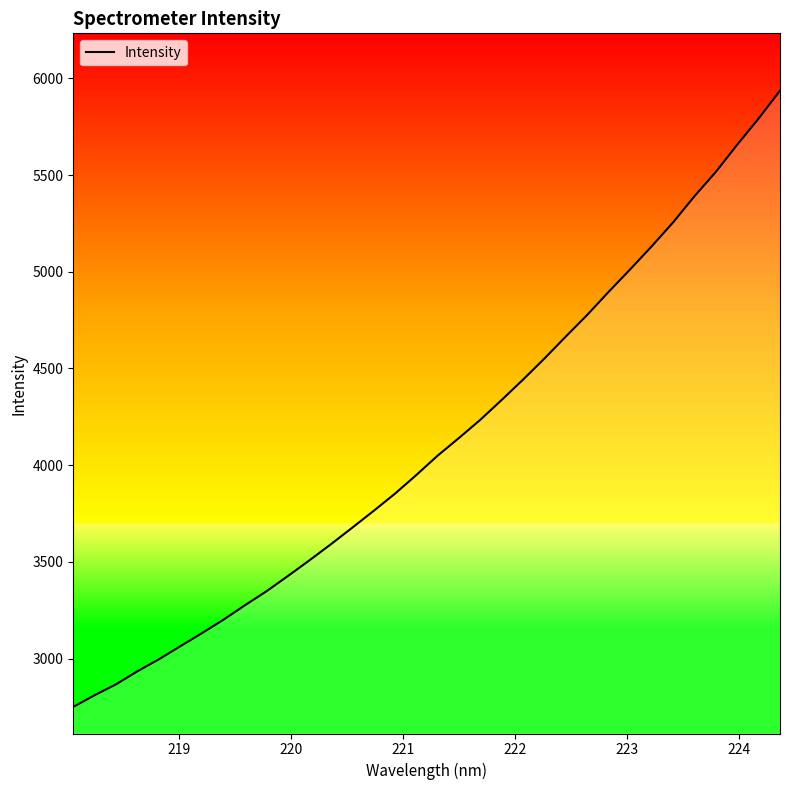

What is the maximum value shown in the chart?

5935.9